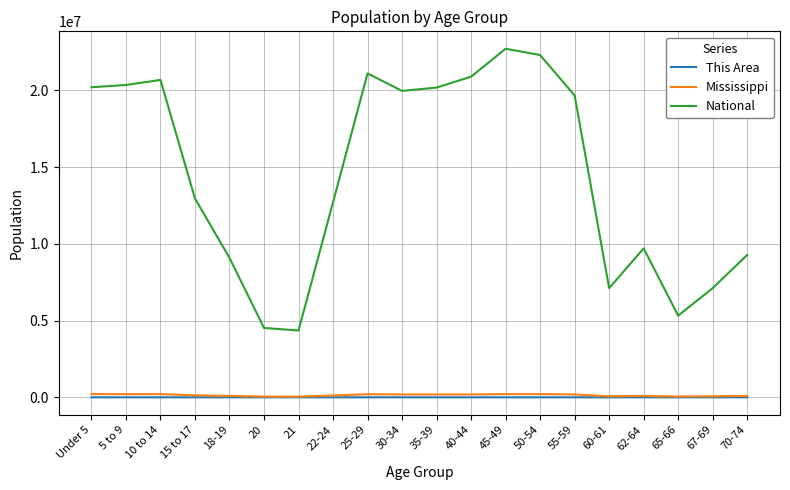

Which label corresponds to the largest value in the chart?

45-49